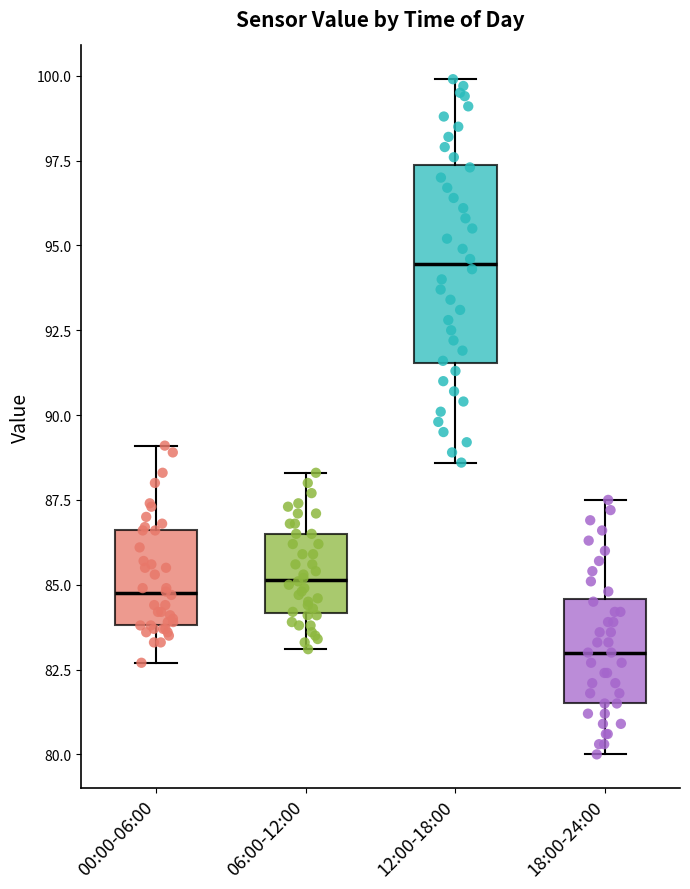

Reading left to right, read every box against the y-axis: the position of its median line, the range the box covers, and the ends of its whiskers. The values are not printed on the chart, so give them approximately, as read against the axis.

00:00-06:00: median 85.0, box 84.0 to 86.5, whiskers 82.5 to 89.0
06:00-12:00: median 85.0, box 84.0 to 86.5, whiskers 83.0 to 88.5
12:00-18:00: median 94.5, box 91.5 to 97.5, whiskers 88.5 to 100.0
18:00-24:00: median 83.0, box 81.5 to 84.5, whiskers 80.0 to 87.5